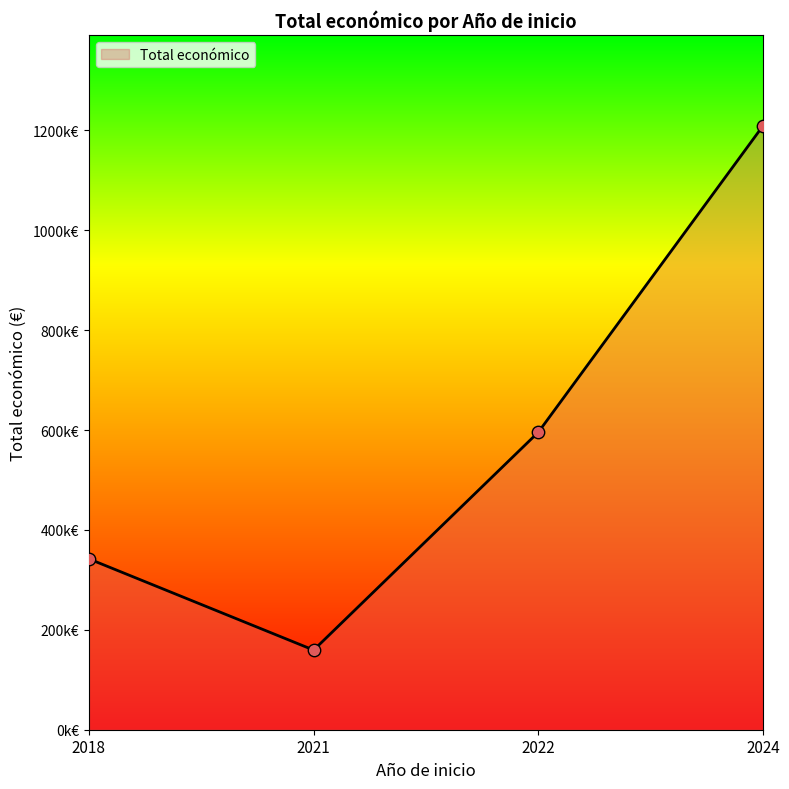

Is this an area chart (filled region under the line)?

Yes